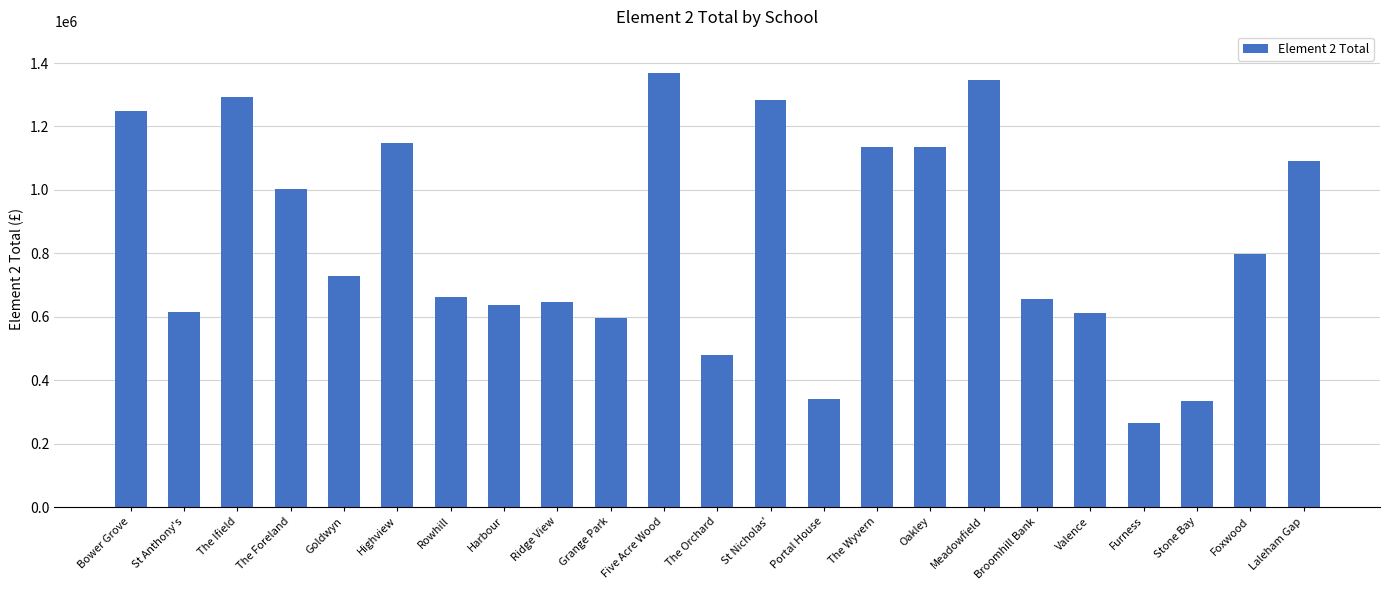

What is the ratio of the value at The Orchard to the value at Grange Park?

0.8